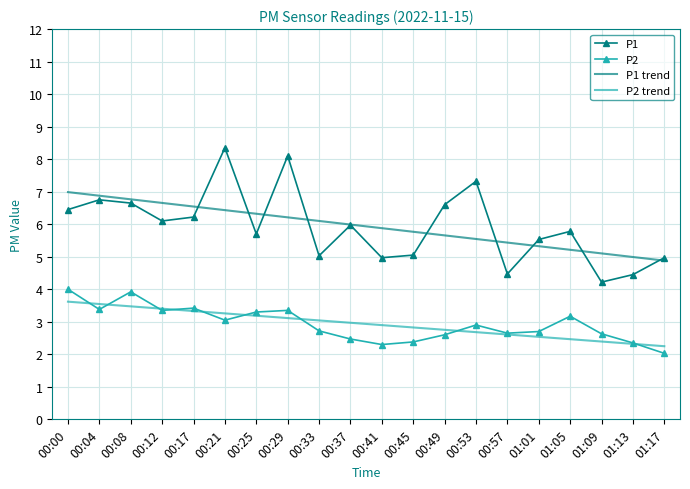

What position from the right is 01:01?

5